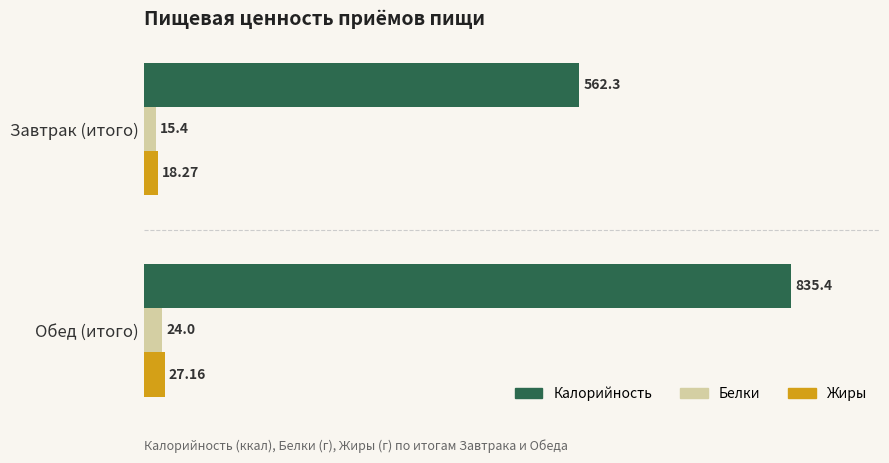

Rank the series by their maximum value, from highest to lowest.

Калорийность, Жиры, Белки